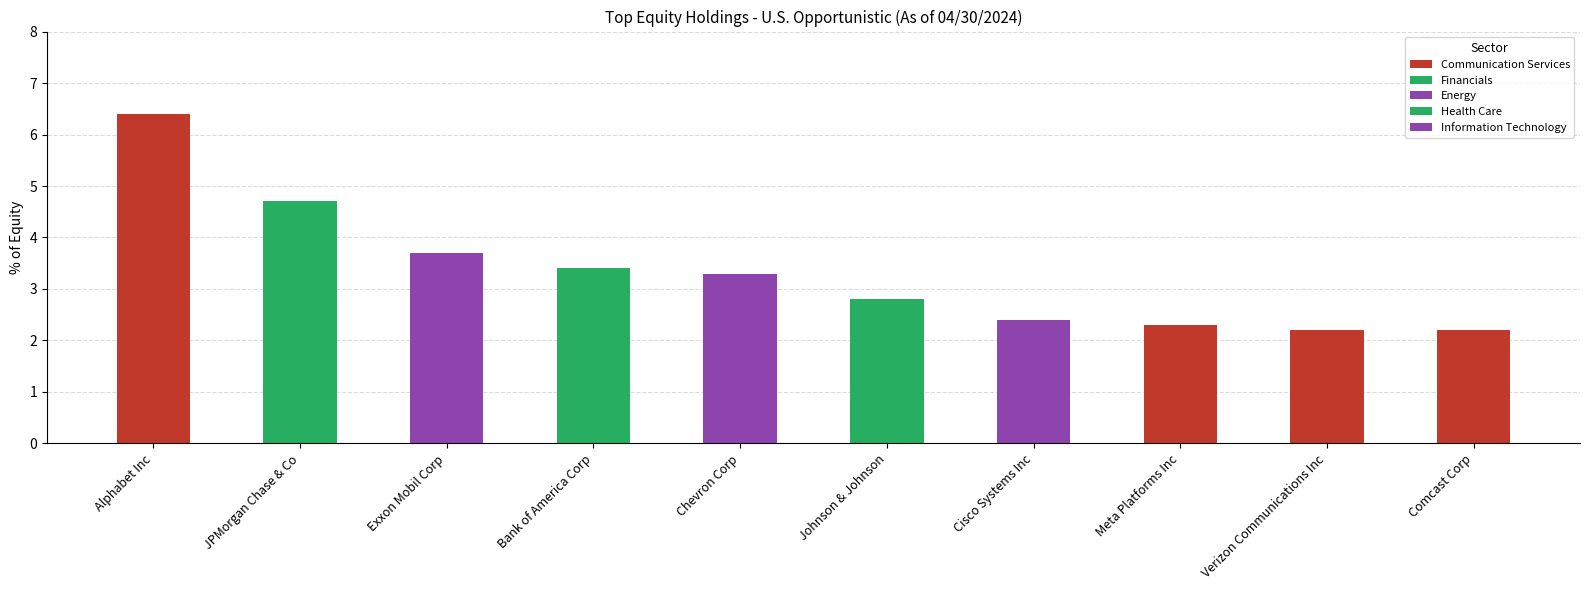

What is the smallest value displayed?

2.2